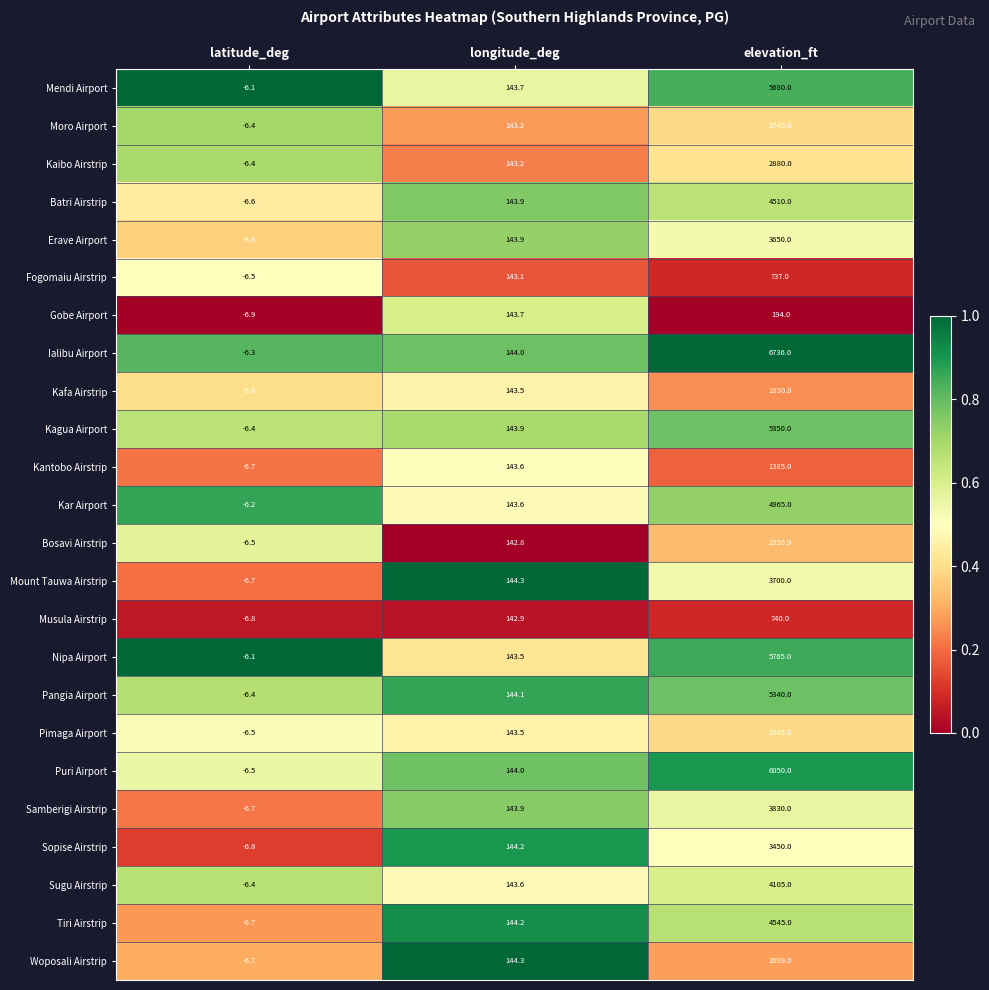

True or false: Nipa Airport has a value of 143.5 at longitude_deg.

True